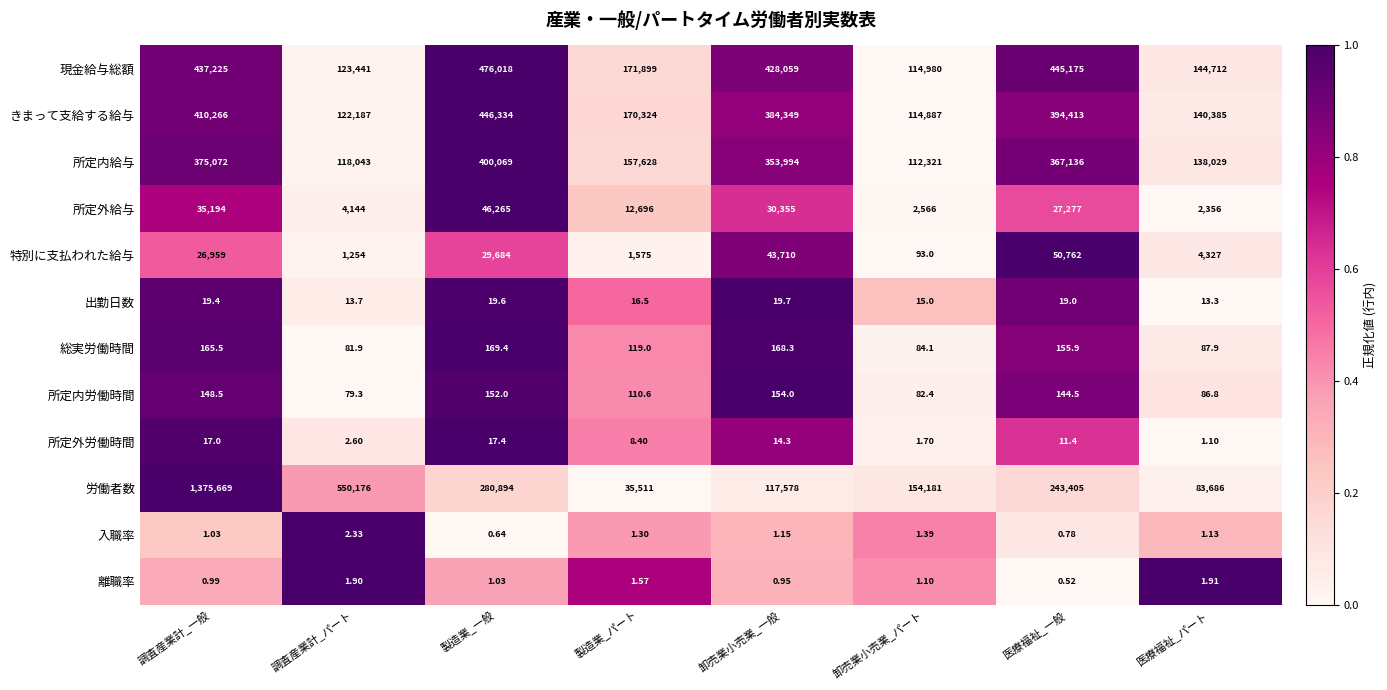

At 卸売業小売業_一般, list the series in order from largest to smallest.

現金給与総額, きまって支給する給与, 所定内給与, 労働者数, 特別に支払われた給与, 所定外給与, 総実労働時間, 所定内労働時間, 出勤日数, 所定外労働時間, 入職率, 離職率